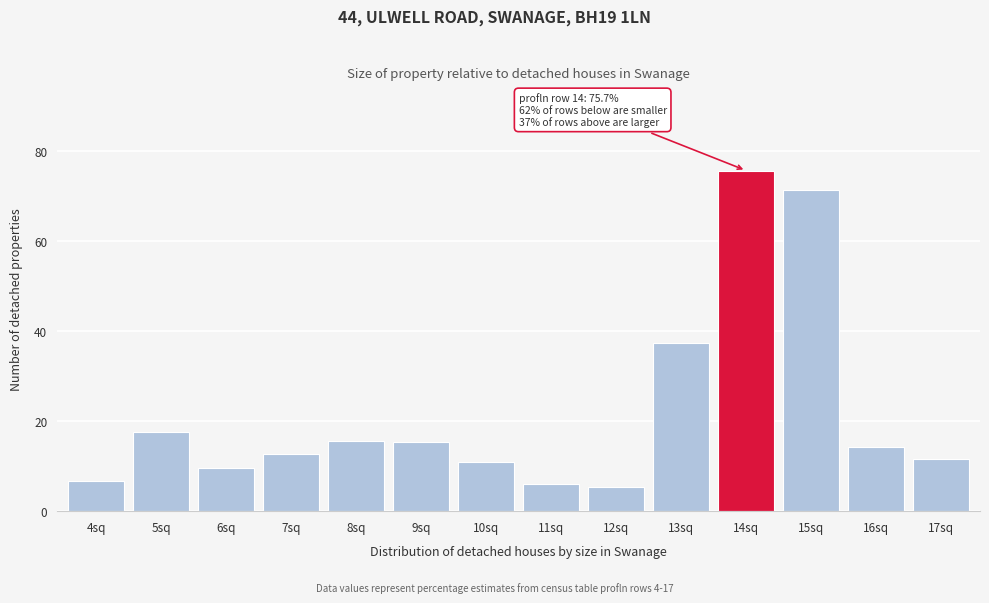

Reading left to right, list all the values displayed in this chart.

6.6	17.7	9.5	12.8	15.7	15.3	10.9	6.1	5.4	37.3	75.7	71.4	14.2	11.5